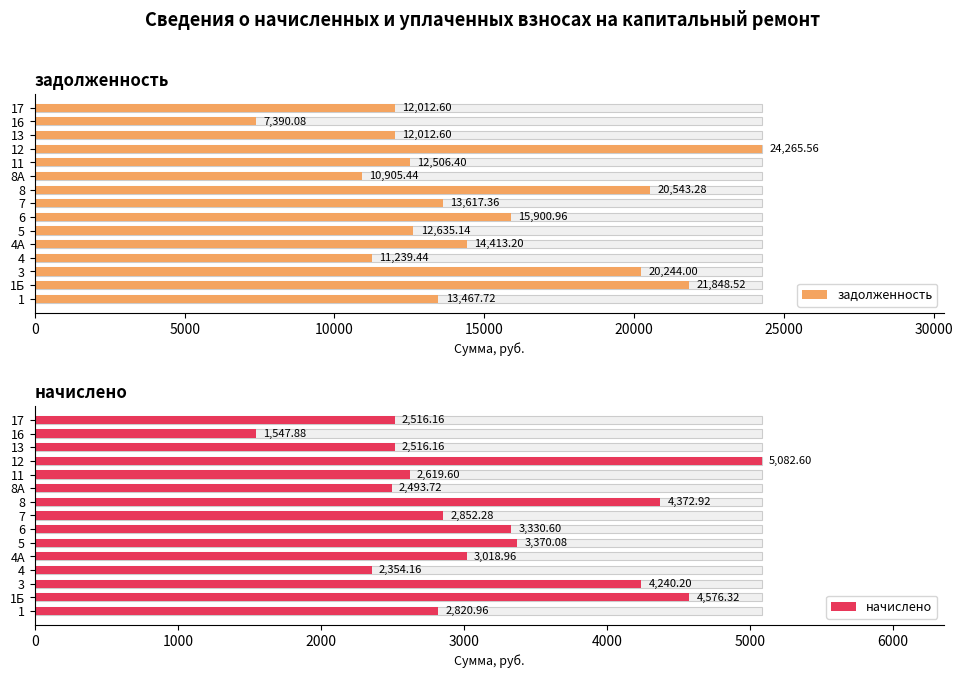

Rank the series by their average value, from lowest to highest.

начислено, задолженность